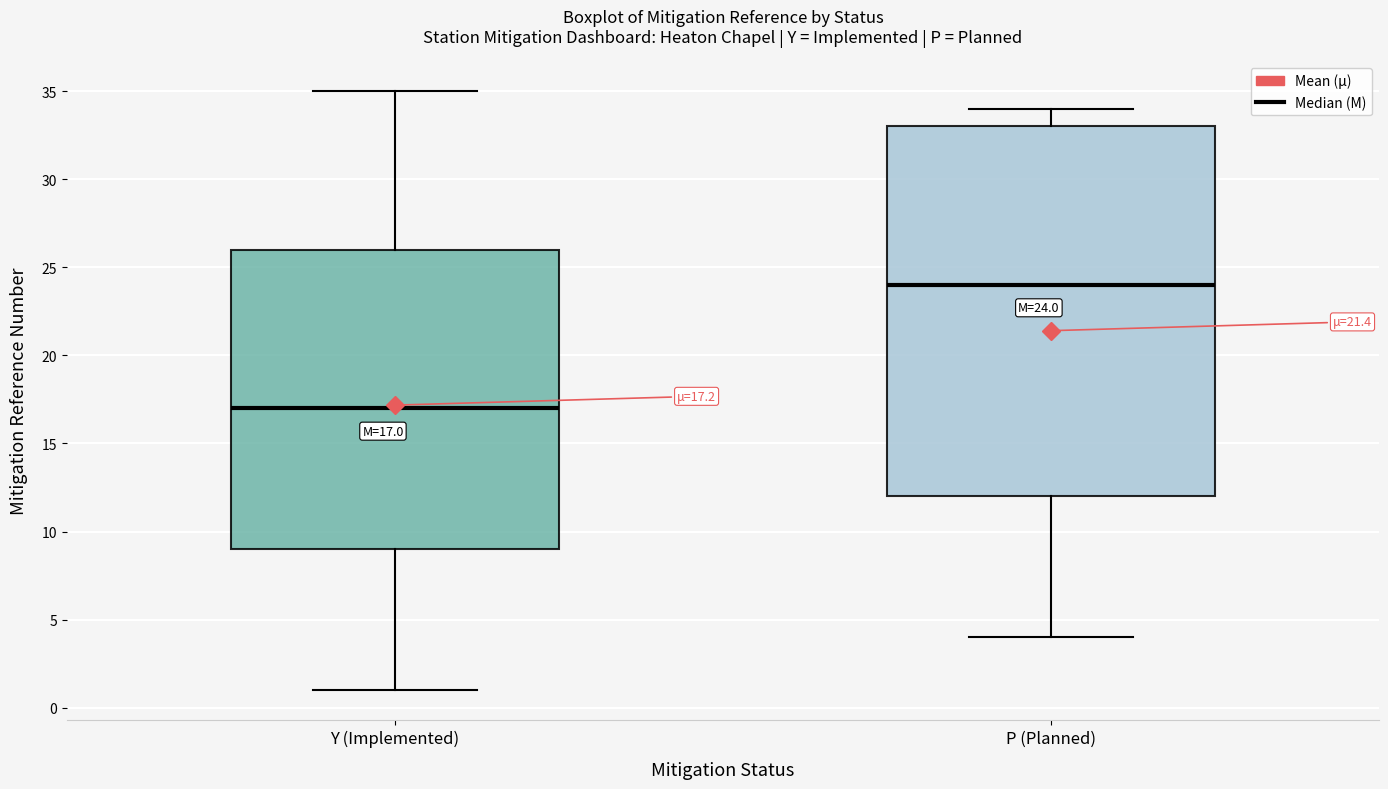

Which box has the highest median line?

P (Planned)